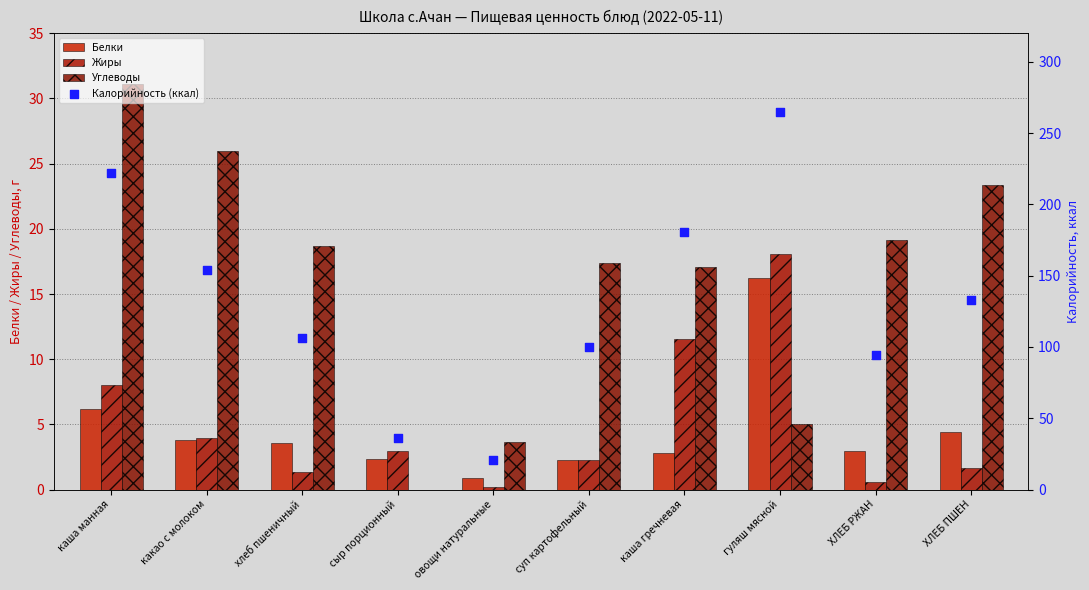

Which series has the largest total across all categories?

Калорийность (ккал)